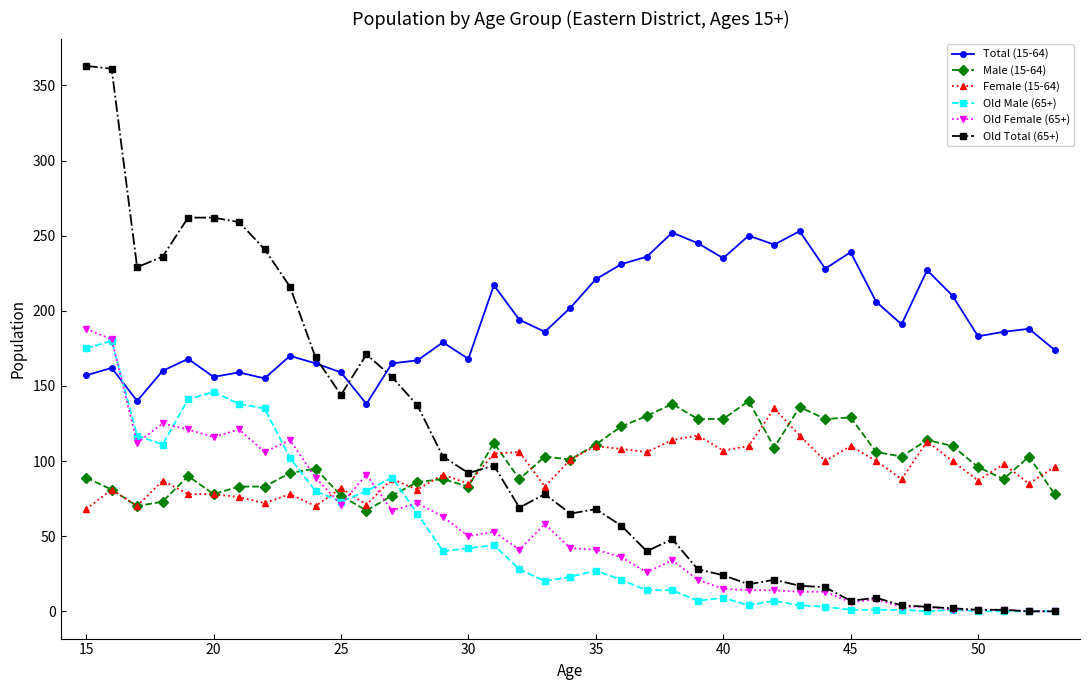

True or false: Total (15-64) has more than 0 interior local peaks.

True